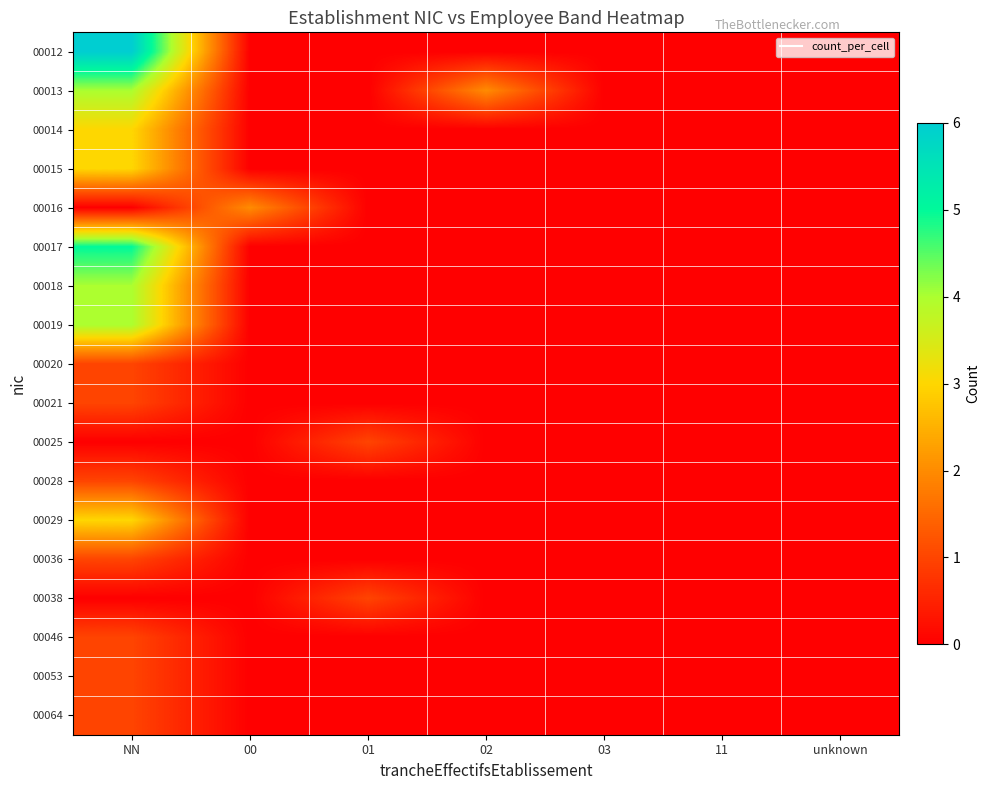

Reading left to right, list all the values displayed in this chart.

00012: NN=6	00=0	01=0	02=0	03=0	11=0	unknown=0
00013: NN=4	00=0	01=0	02=2	03=0	11=0	unknown=0
00014: NN=3	00=0	01=0	02=0	03=0	11=0	unknown=0
00015: NN=3	00=0	01=0	02=0	03=0	11=0	unknown=0
00016: NN=0	00=2	01=0	02=0	03=0	11=0	unknown=0
00017: NN=5	00=0	01=0	02=0	03=0	11=0	unknown=0
00018: NN=4	00=0	01=0	02=0	03=0	11=0	unknown=0
00019: NN=4	00=0	01=0	02=0	03=0	11=0	unknown=0
00020: NN=1	00=0	01=0	02=0	03=0	11=0	unknown=0
00021: NN=1	00=0	01=0	02=0	03=0	11=0	unknown=0
00025: NN=0	00=0	01=1	02=0	03=0	11=0	unknown=0
00028: NN=1	00=0	01=0	02=0	03=0	11=0	unknown=0
00029: NN=3	00=0	01=0	02=0	03=0	11=0	unknown=0
00036: NN=1	00=0	01=0	02=0	03=0	11=0	unknown=0
00038: NN=0	00=0	01=1	02=0	03=0	11=0	unknown=0
00046: NN=1	00=0	01=0	02=0	03=0	11=0	unknown=0
00053: NN=1	00=0	01=0	02=0	03=0	11=0	unknown=0
00064: NN=1	00=0	01=0	02=0	03=0	11=0	unknown=0